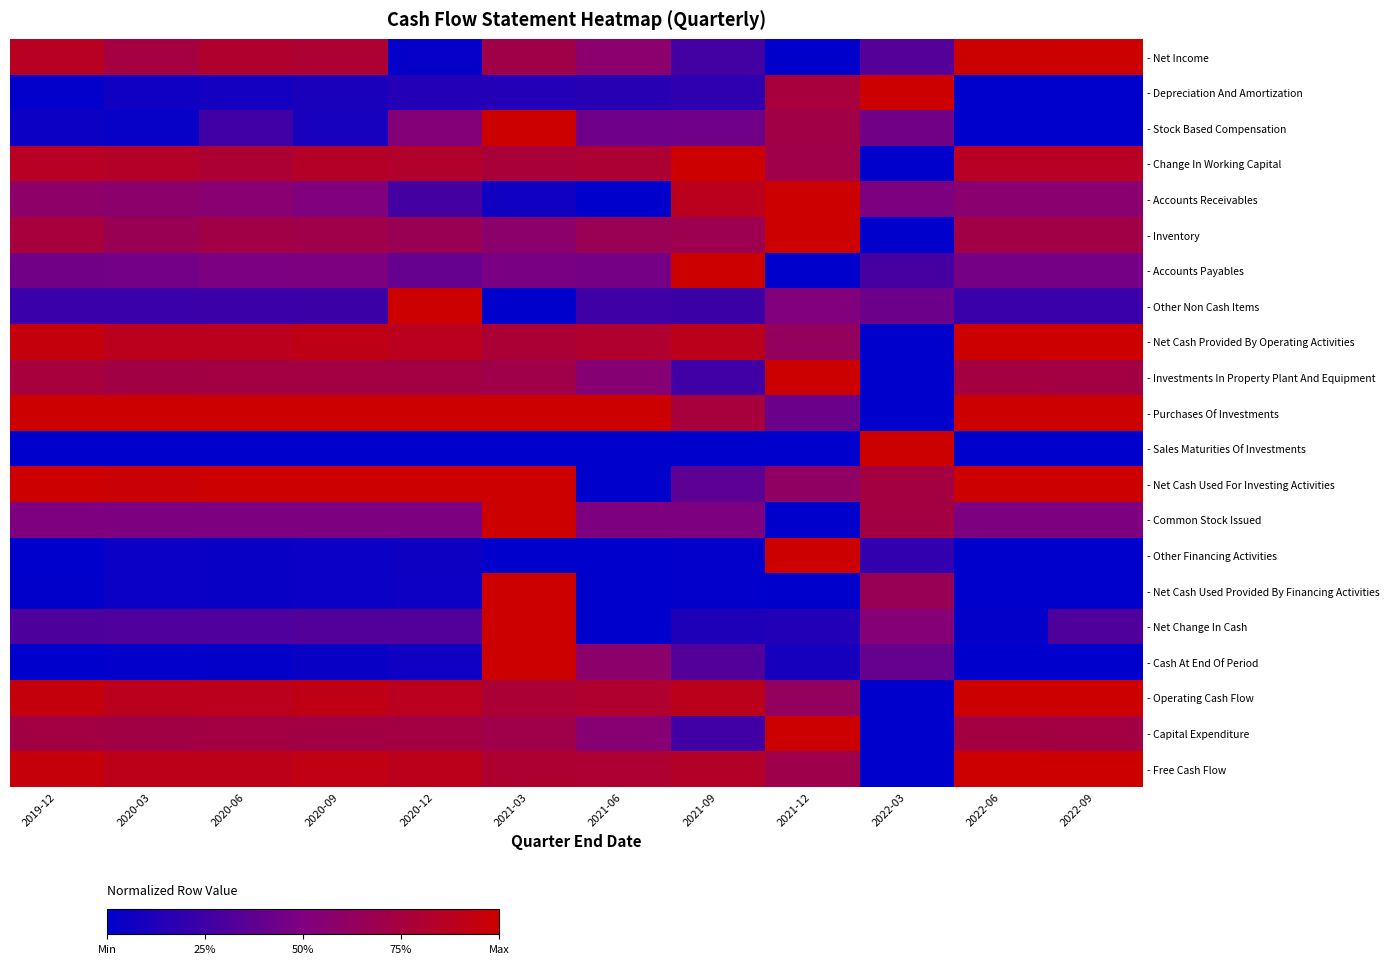

At which category is the sum across all series the highest?

2021-03